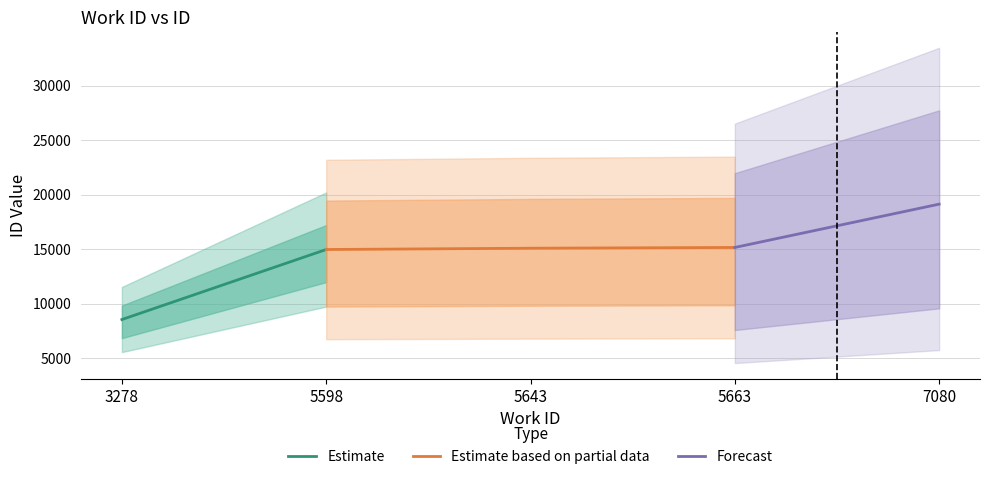

List the labels in order of value, largest first.

7080, 5663, 5643, 5598, 3278